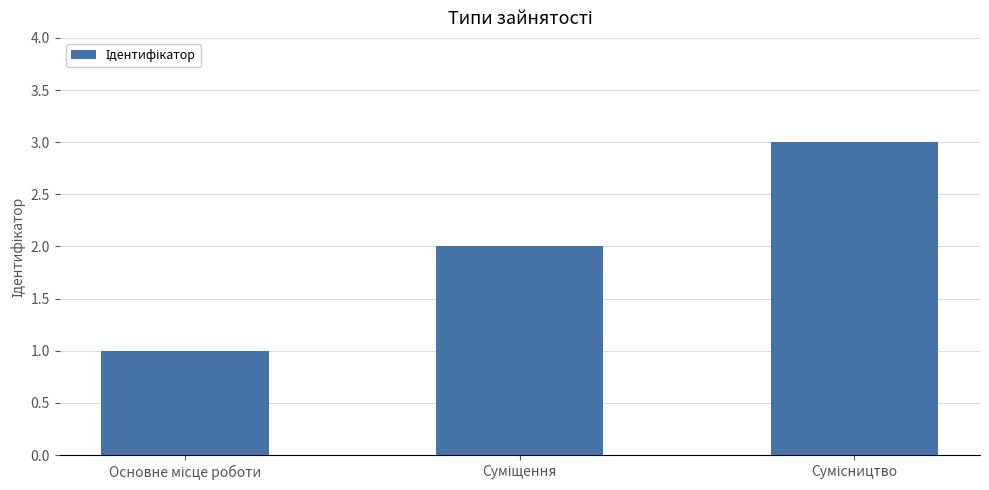

How many series are shown in this chart?

1